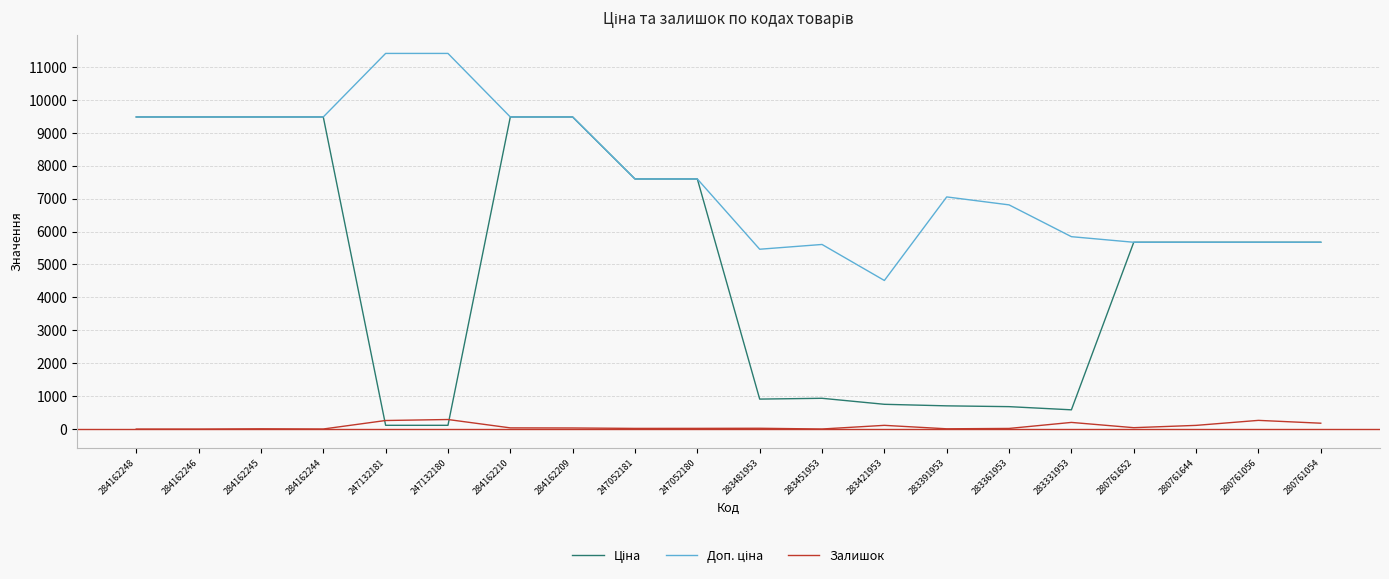

Is it true that Залишок equals 2.0 at 283451953?

True